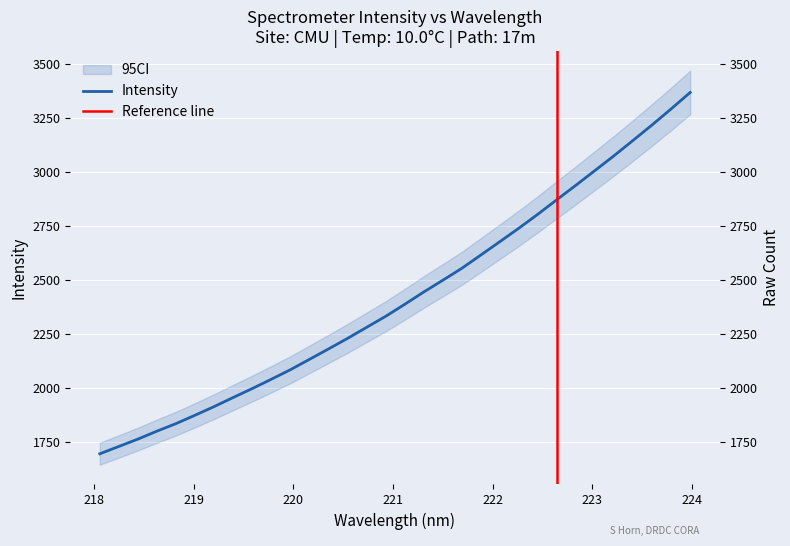

What is the sum of all values?

77507.3